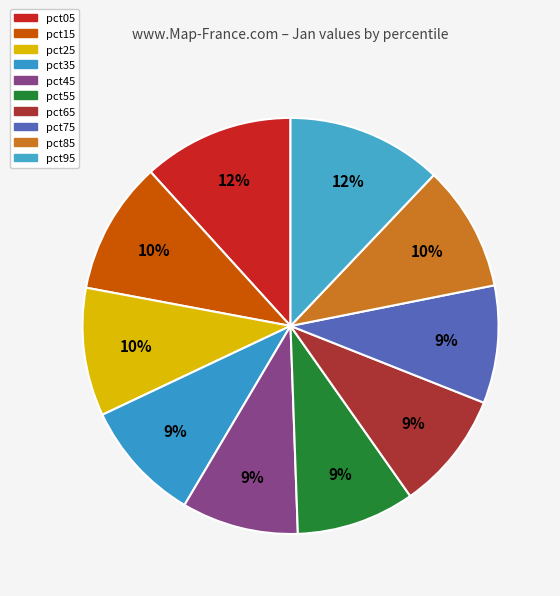

Does pct55 represent more than half of the total?

No